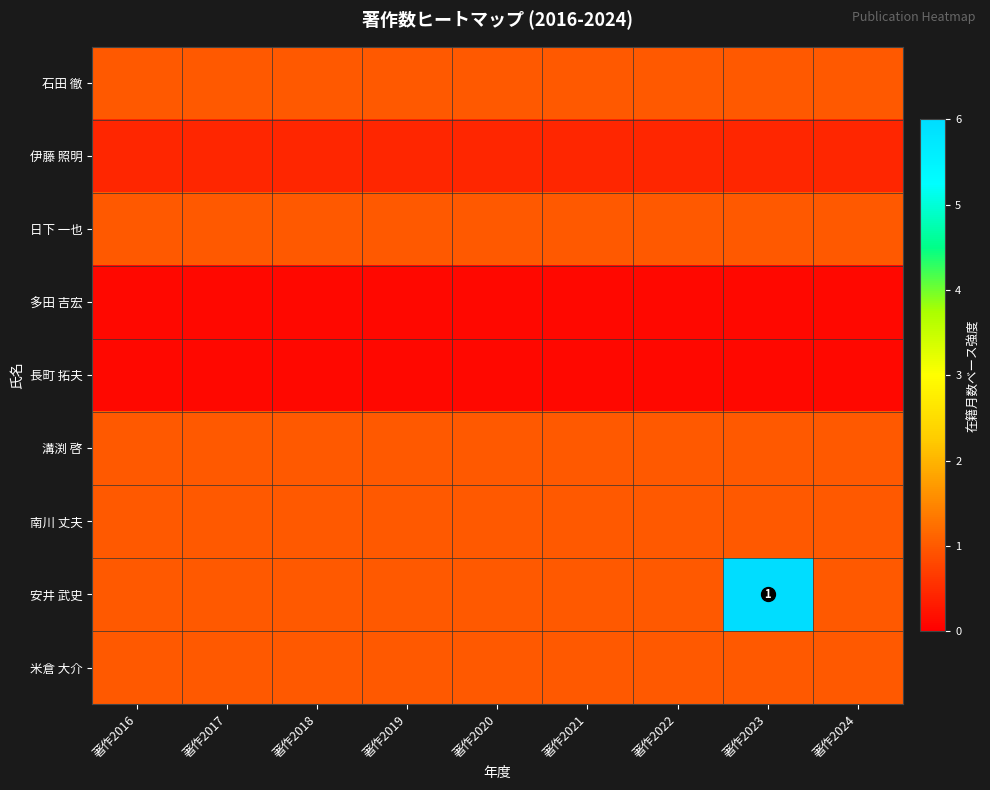

Which series has the widest spread of values?

安井 武史